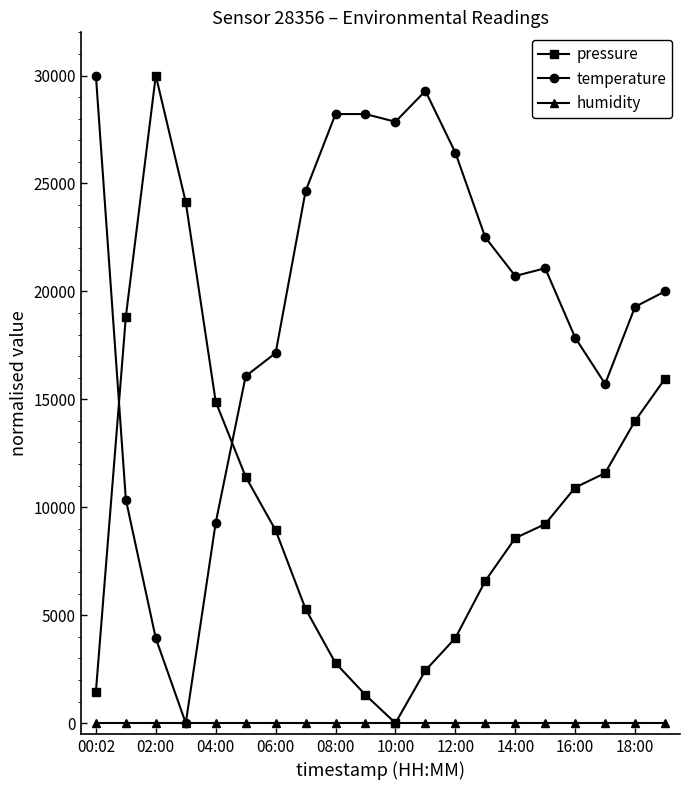

Rank the series by their average value, from lowest to highest.

humidity, pressure, temperature